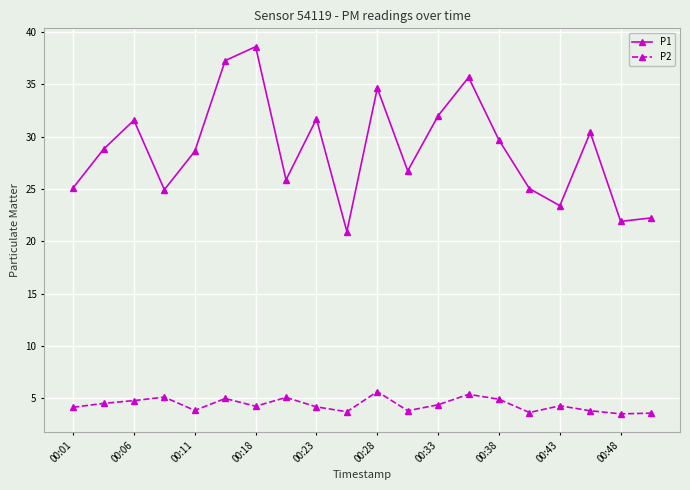

What is the lowest value of the P2 series?

3.5